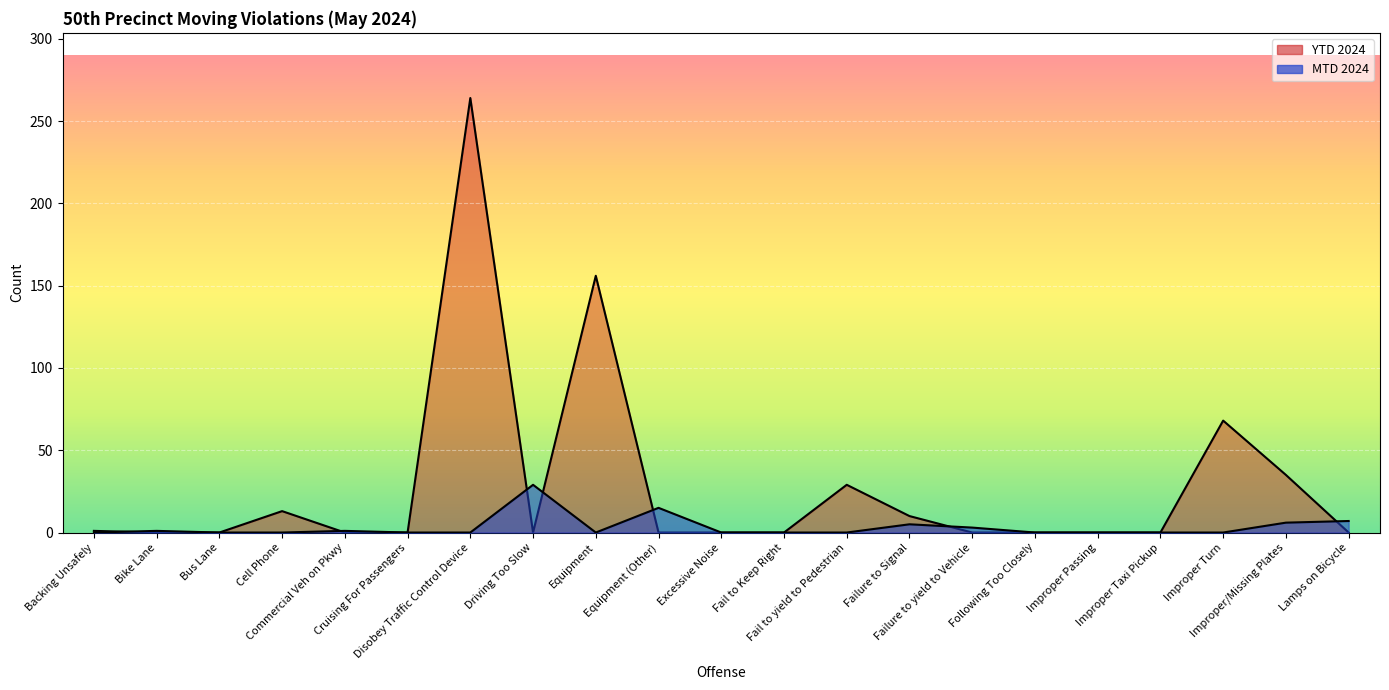

What is the highest value of the MTD 2024 series?

29